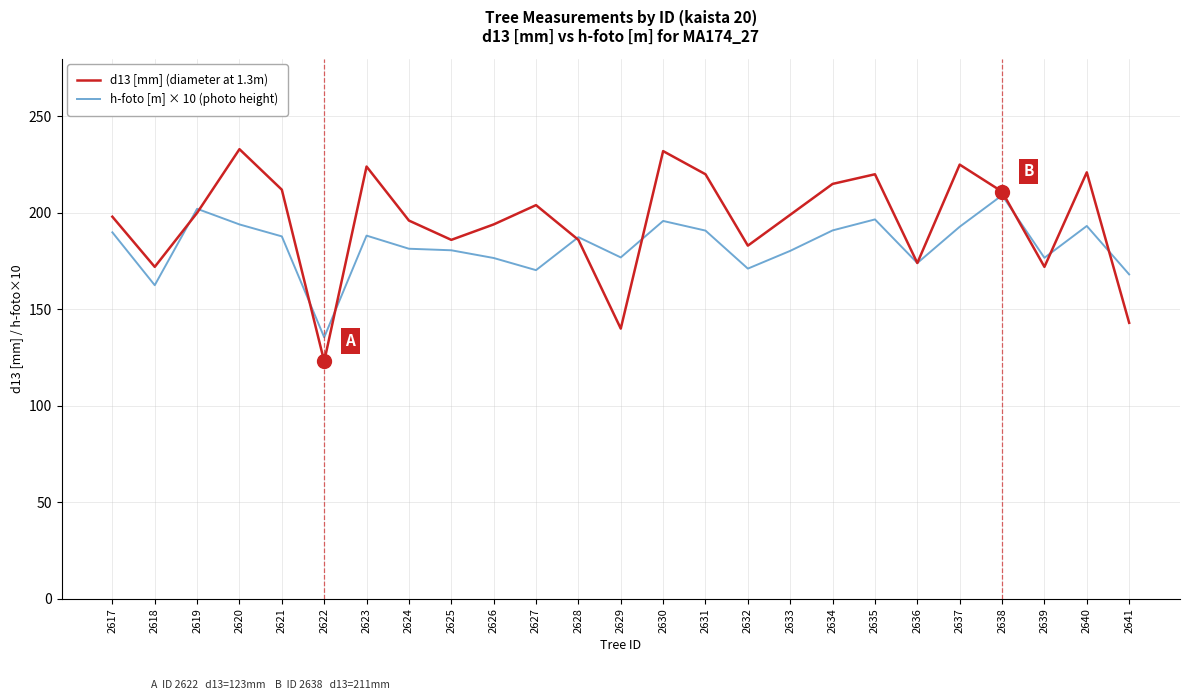

List the series in order of their peak value, lowest first.

h-foto [m] × 10 (photo height), d13 [mm] (diameter at 1.3m)